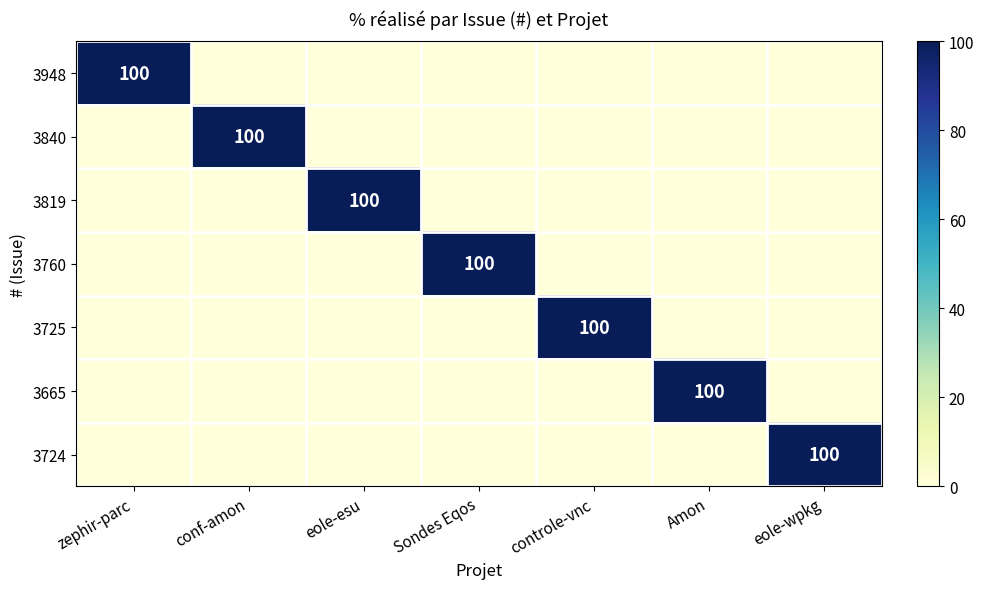

The 3724 series shows 100 at eole-wpkg. True or false?

True